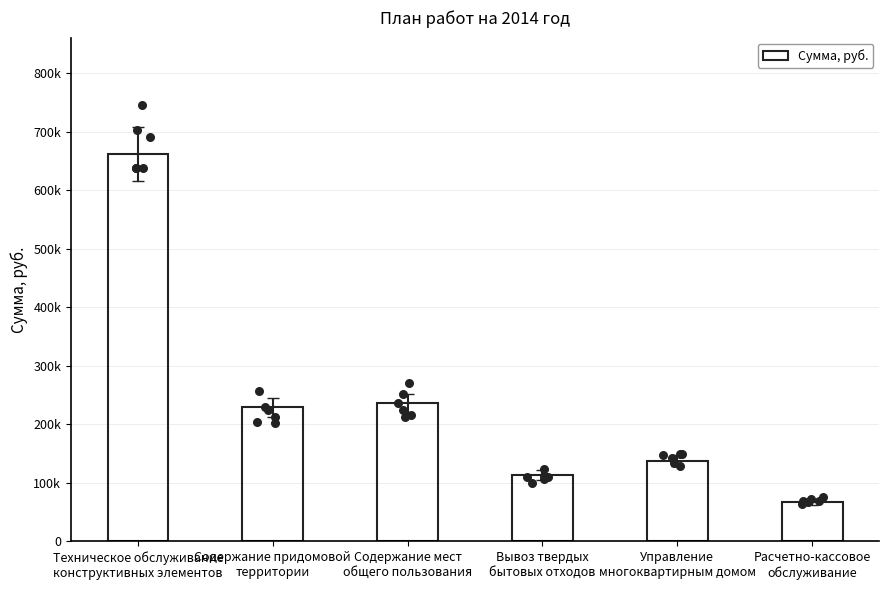

What is the ratio of the value at Содержание придомовой
территории to the value at Вывоз твердых
бытовых отходов?

2.0